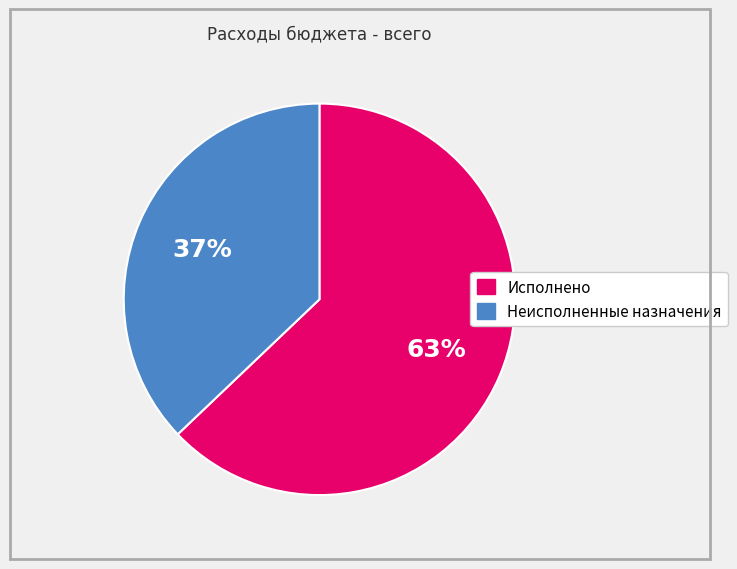

Between Неисполненные назначения and Исполнено, which is larger?

Исполнено